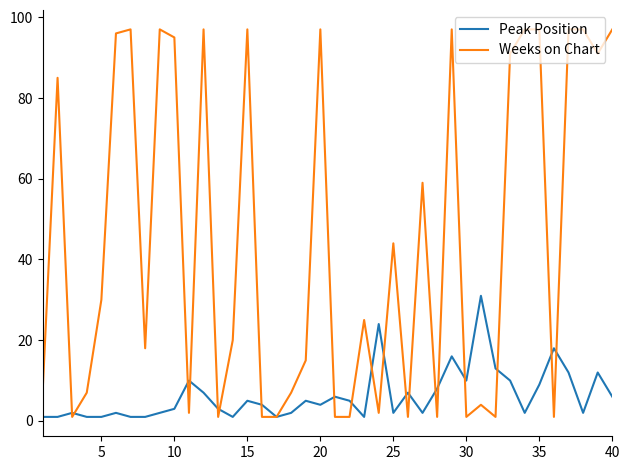

Rank the series by their maximum value, from lowest to highest.

Peak Position, Weeks on Chart